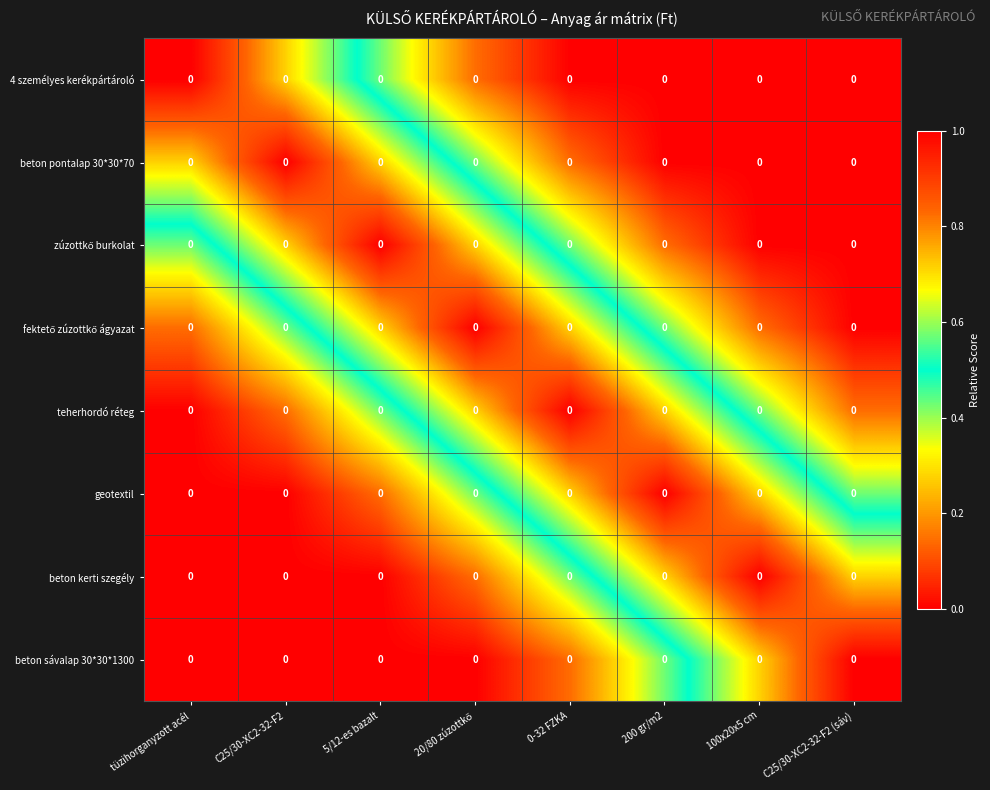

Which series changed the most between C25/30-XC2-32-F2 and 100x20x5 cm?

beton pontalap 30*30*70